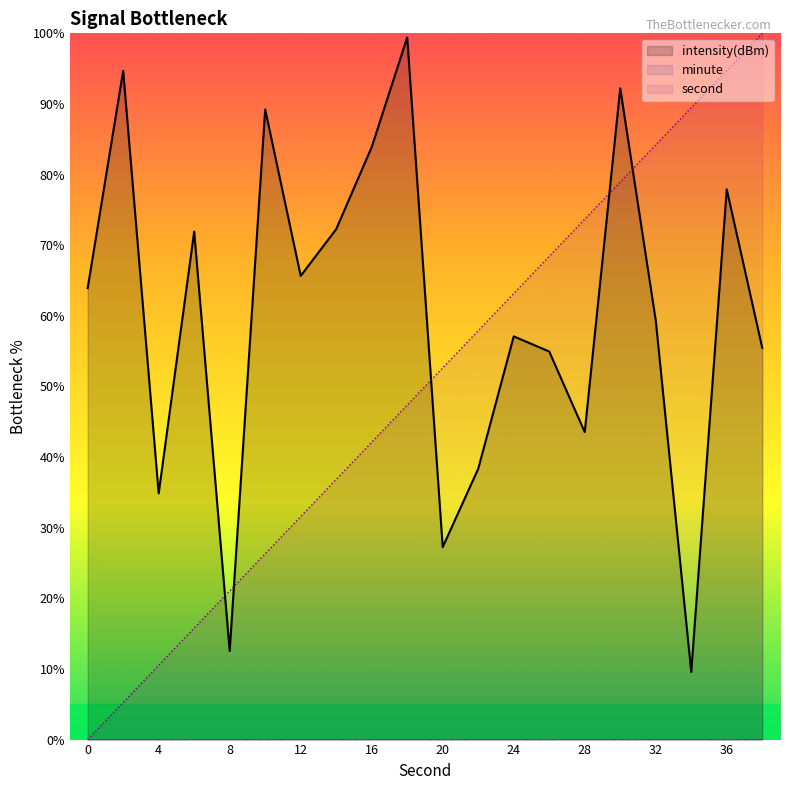

What is the value of the intensity(dBm) point at the 13th from the left?

57.1